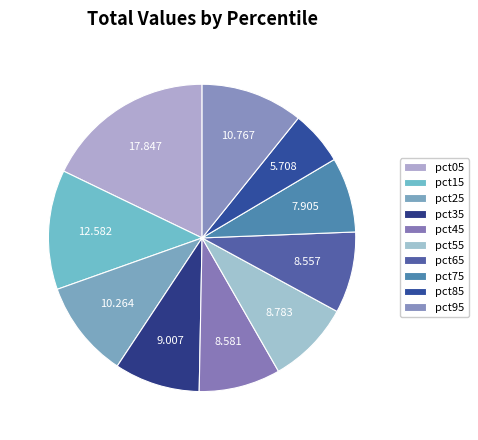

What percentage do pct35 and pct45 together represent?

17.6%